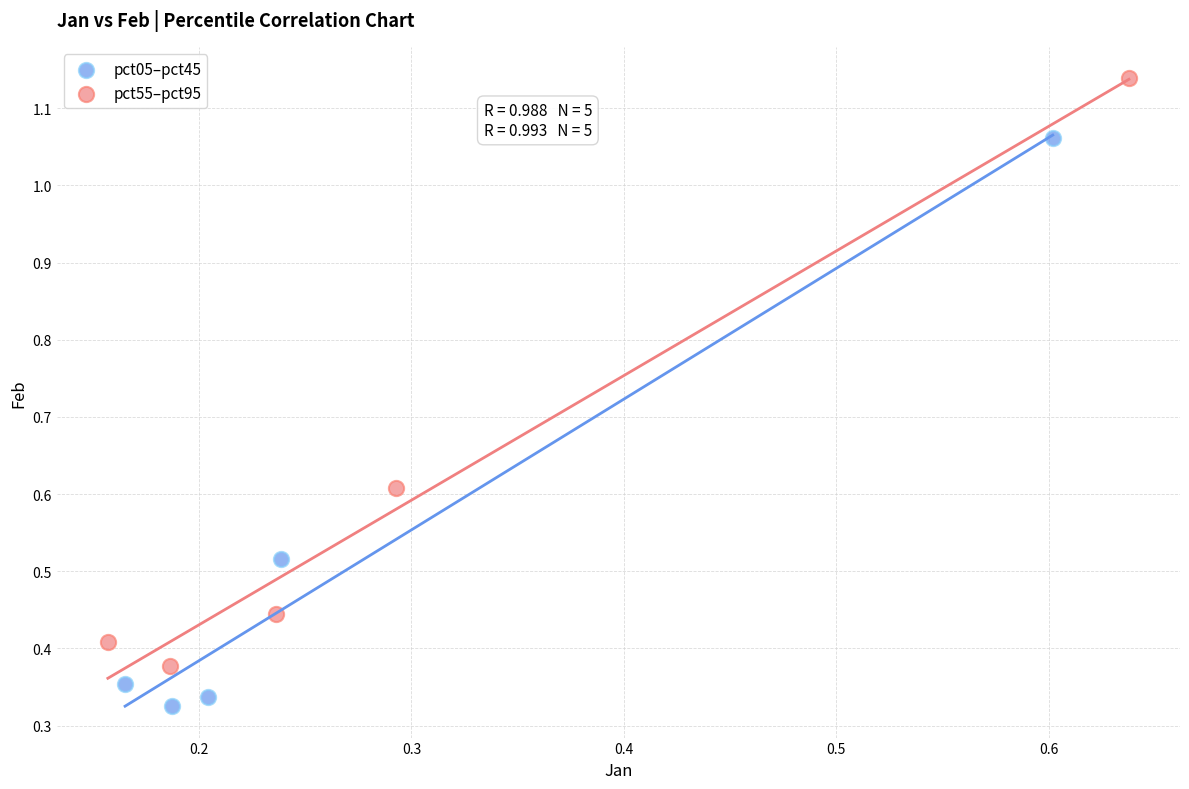

Which series reaches the minimum Y coordinate?

pct05–pct45